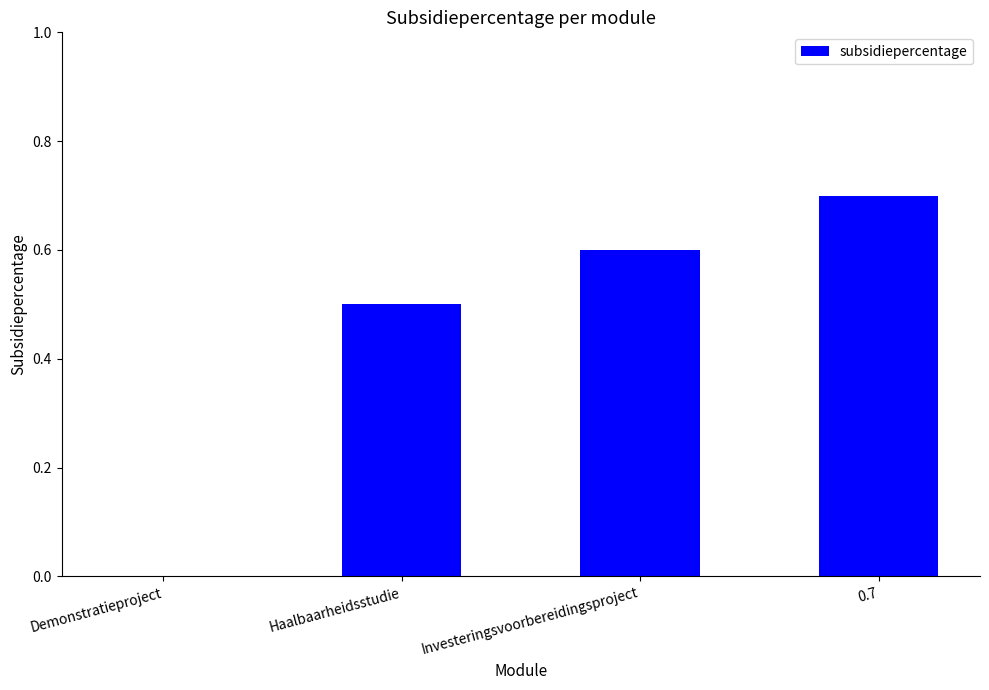

Which label corresponds to the largest value in the chart?

0.7